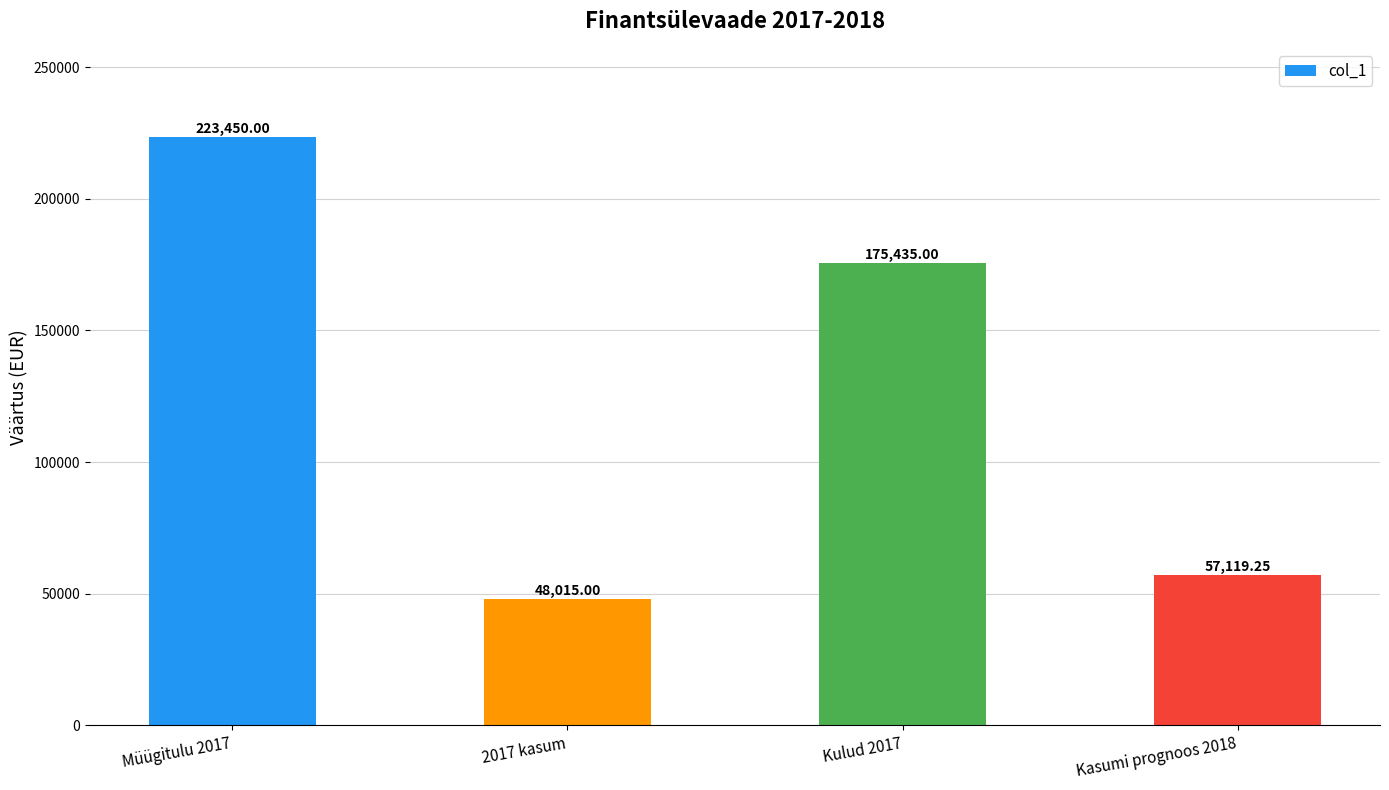

Between Müügitulu 2017 and 2017 kasum, which is larger?

Müügitulu 2017